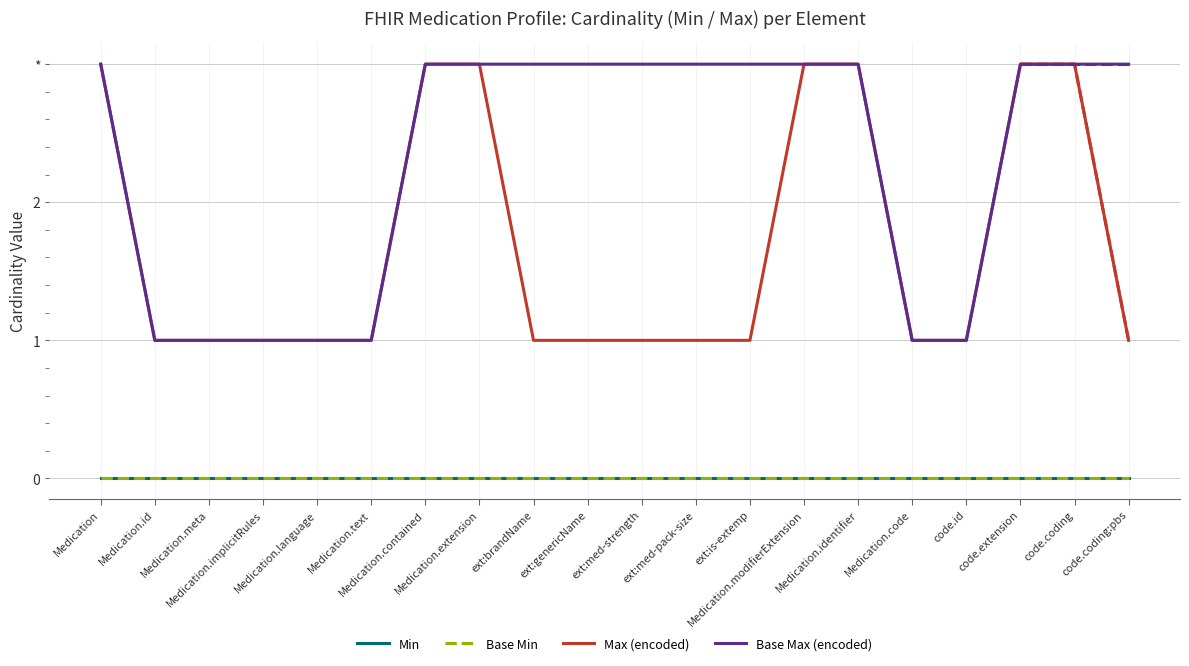

Which series has the widest spread of values?

Max (encoded)